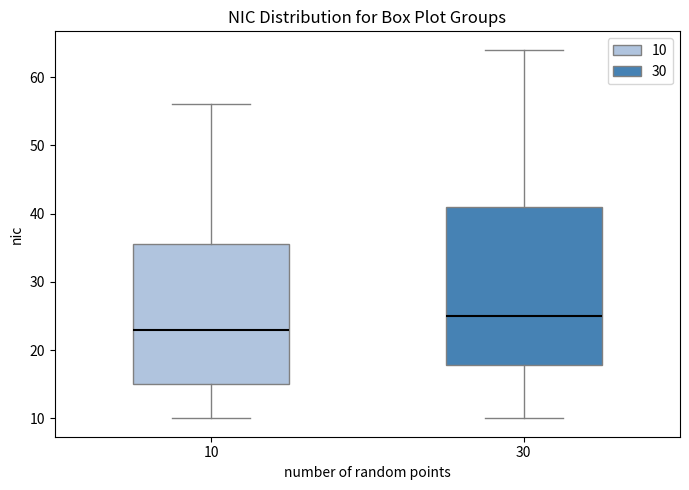

Comparing the boxes themselves (not the whiskers), which one is the tallest?

30